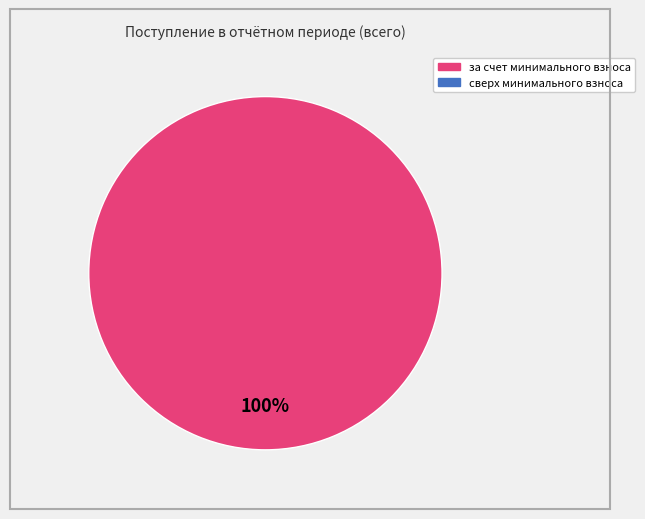

How many segments does this pie chart have?

1